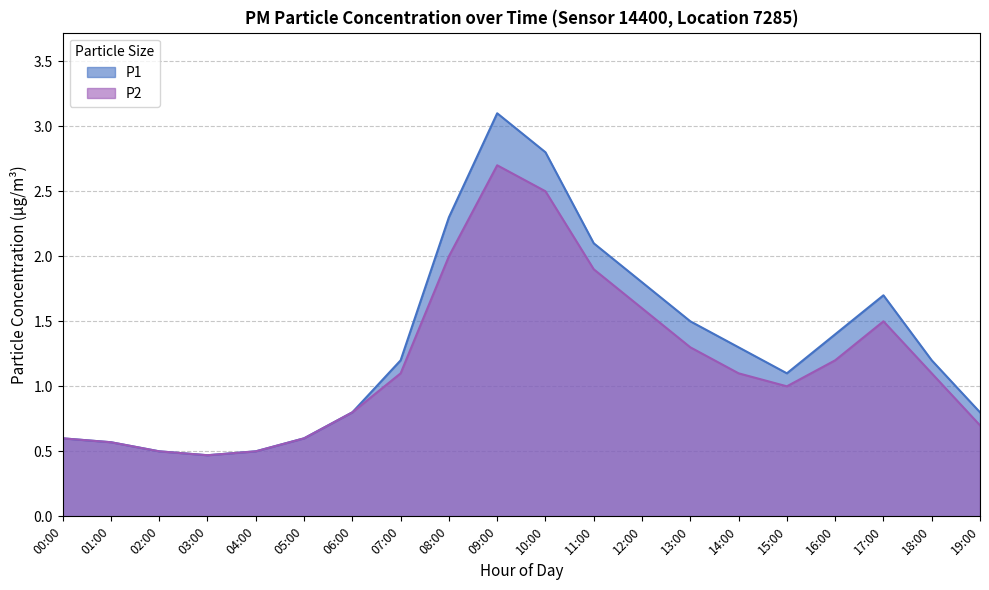

Reading left to right, list all the values displayed in this chart.

P1: 0.6	0.6	0.5	0.5	0.5	0.6	0.8	1.2	2.3	3.1	2.8	2.1	1.8	1.5	1.3	1.1	1.4	1.7	1.2	0.8
P2: 0.6	0.6	0.5	0.5	0.5	0.6	0.8	1.1	2.0	2.7	2.5	1.9	1.6	1.3	1.1	1.0	1.2	1.5	1.1	0.7